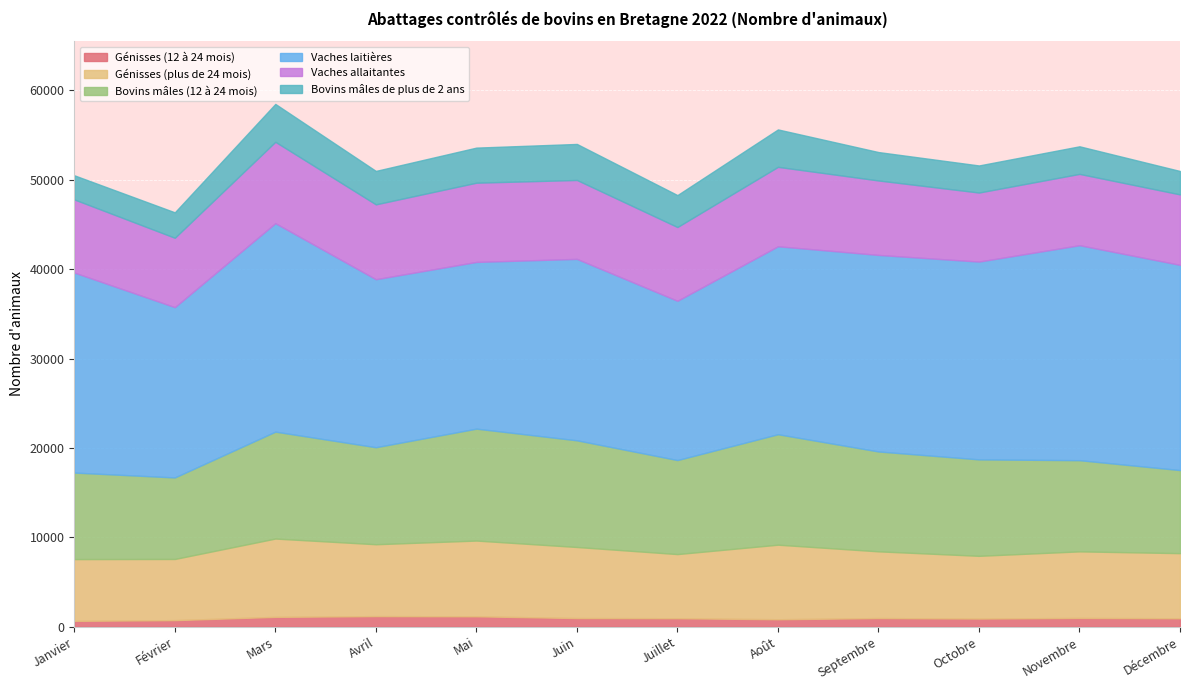

What is the difference between the Bovins mâles (12 à 24 mois) values at Février and Avril?

1732